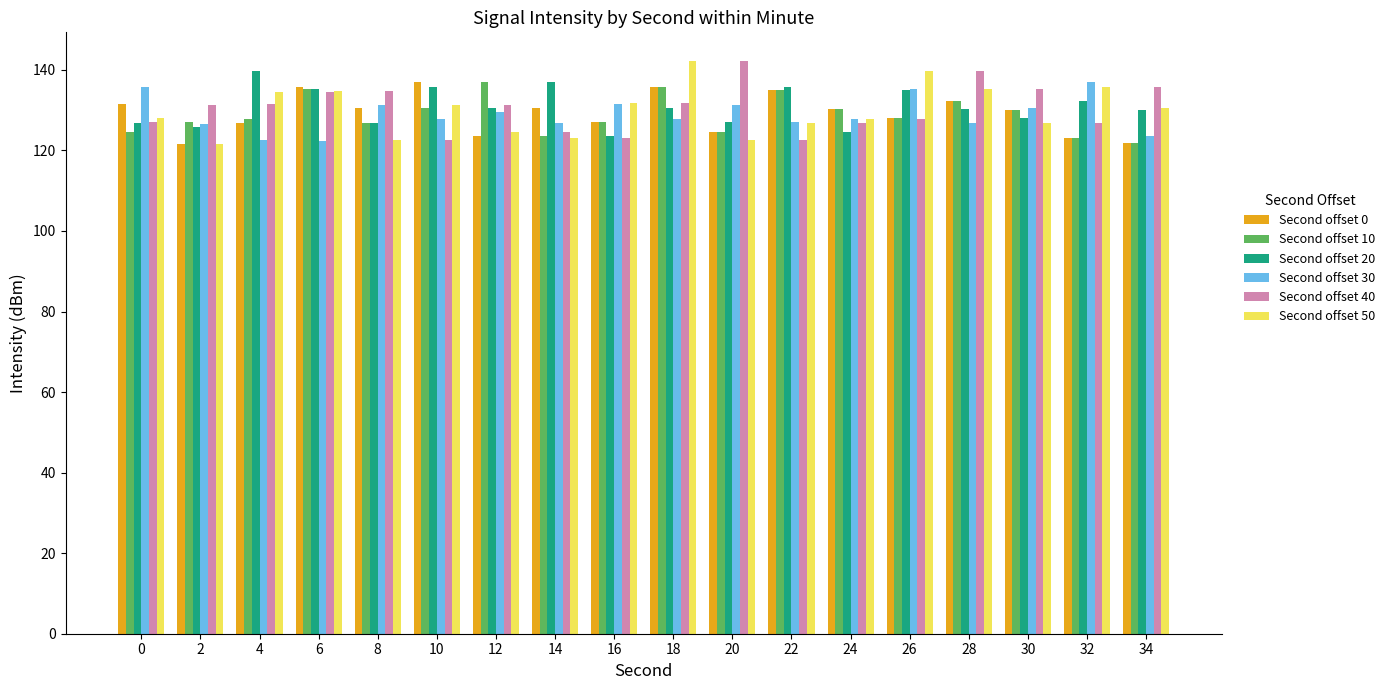

What is the maximum value shown in the chart?

142.2